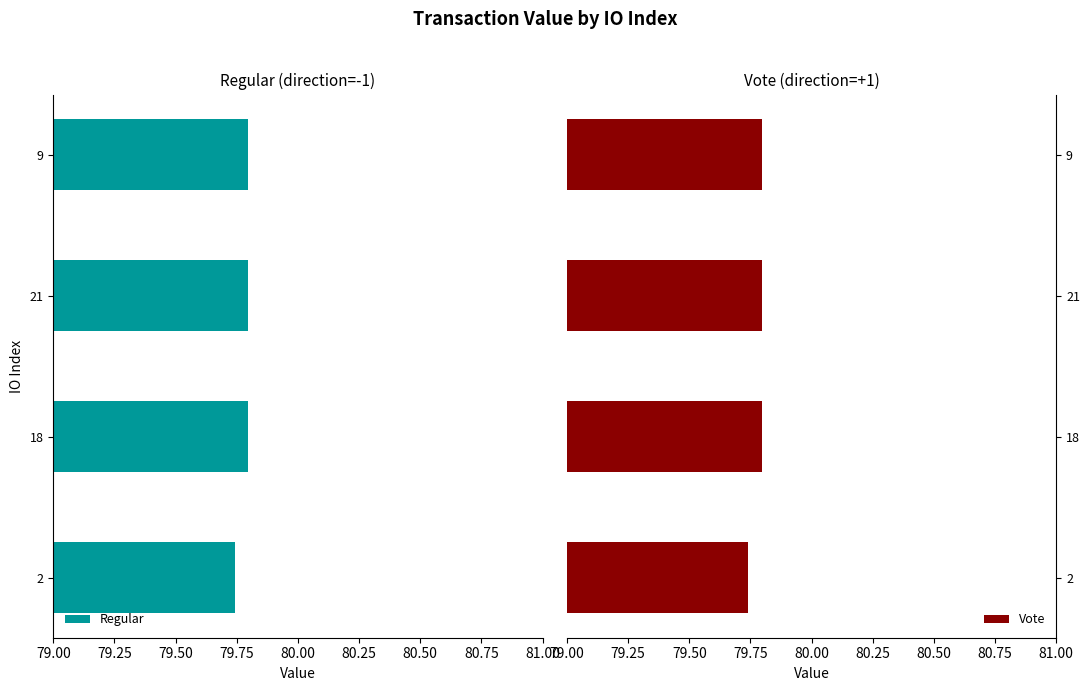

What is the maximum value for Regular?

79.8